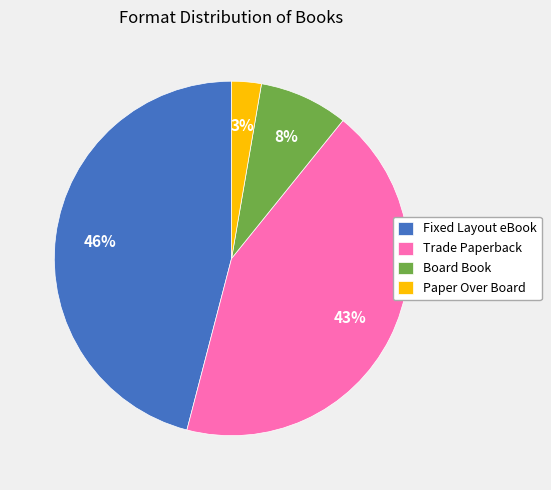

Is there any slice that represents more than half of the pie?

No